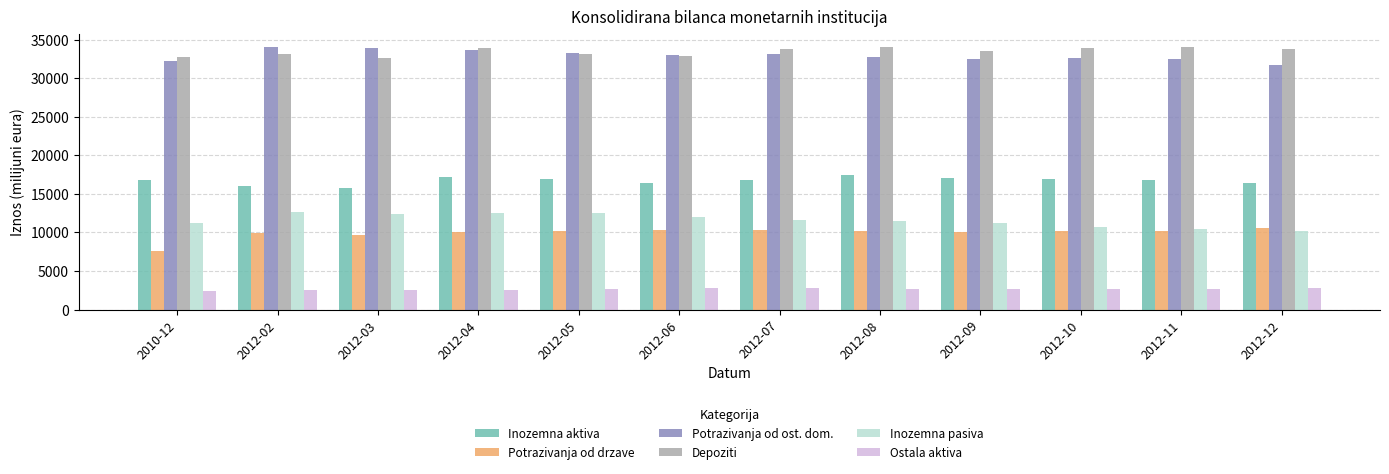

True or false: Potrazivanja od drzave has a value of 15699.7 at 2012-08.

False